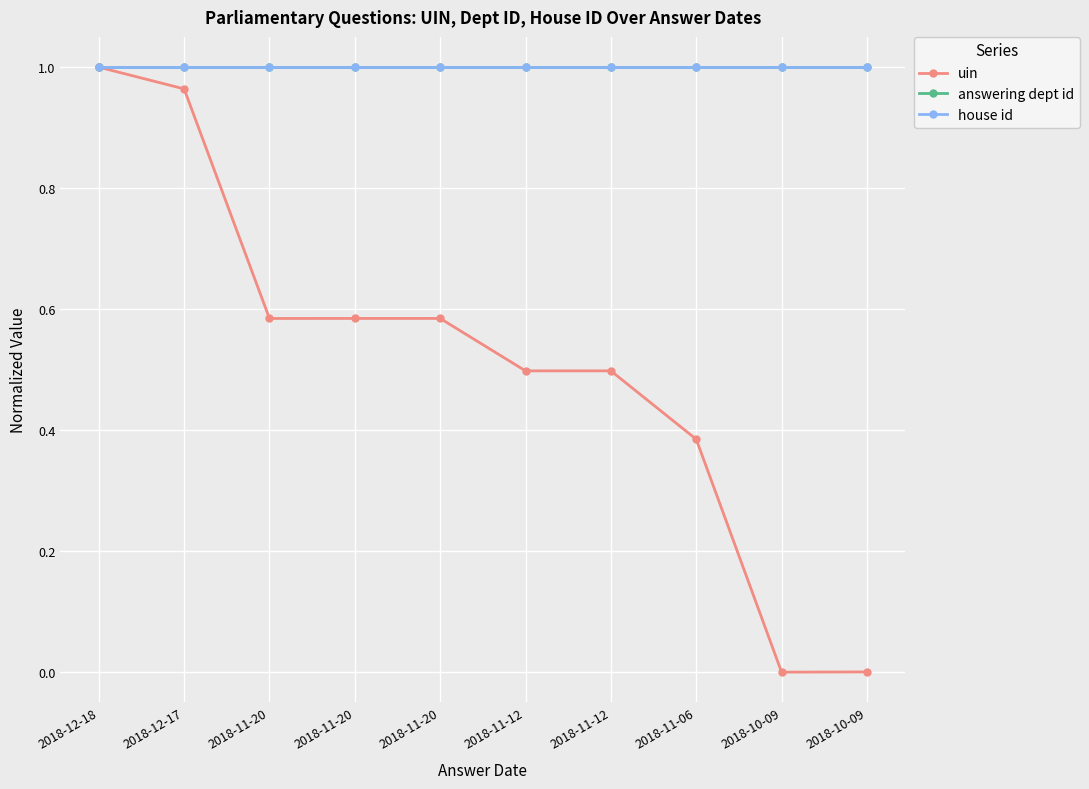

True or false: uin and house id cross at least once.

True